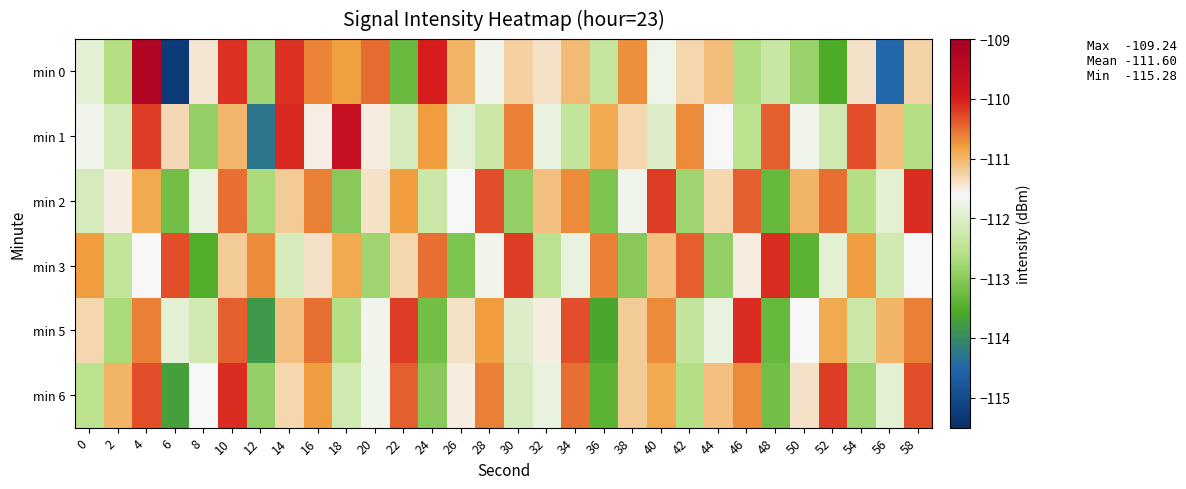

Rank the series by their maximum value, from lowest to highest.

min 2, min 3, min 5, min 6, min 1, min 0